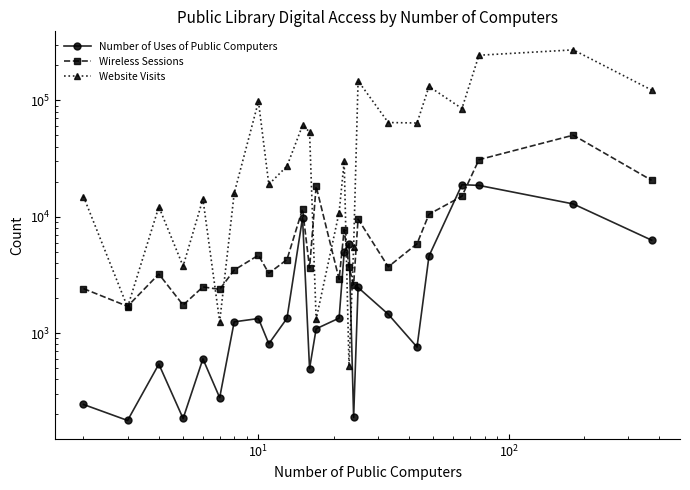

What is the sum of all Number of Uses of Public Computers values?

96383